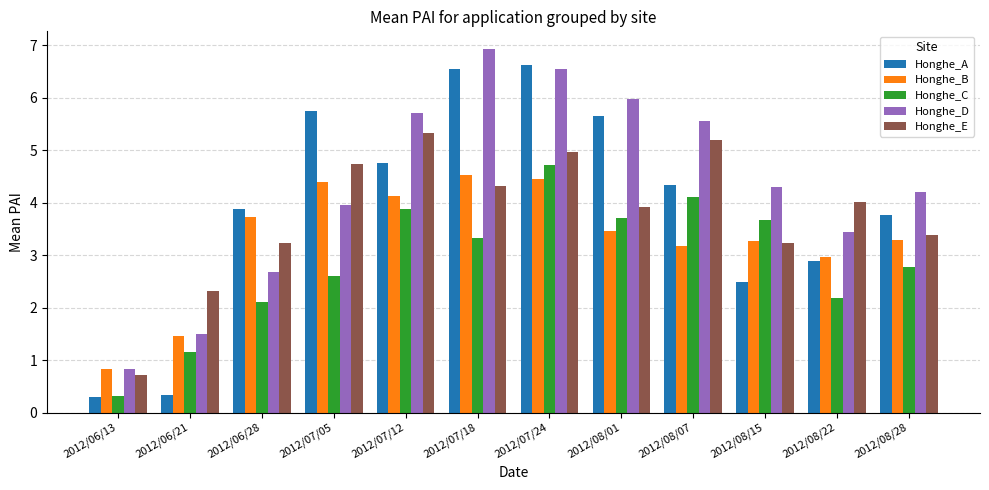

Where is Honghe_B nearest to the value 2?

2012/06/21